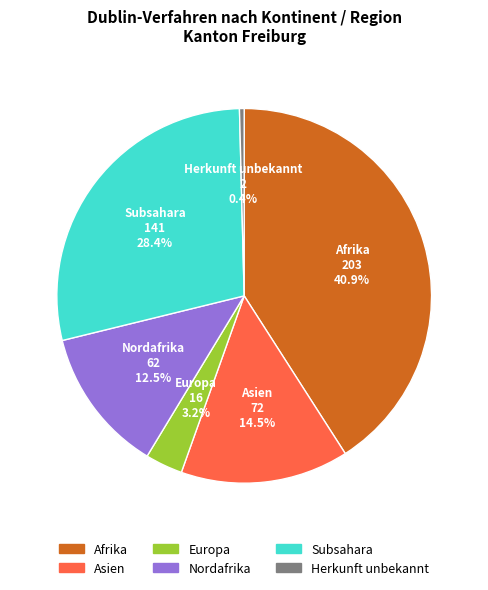

Is there a majority slice in this chart?

No